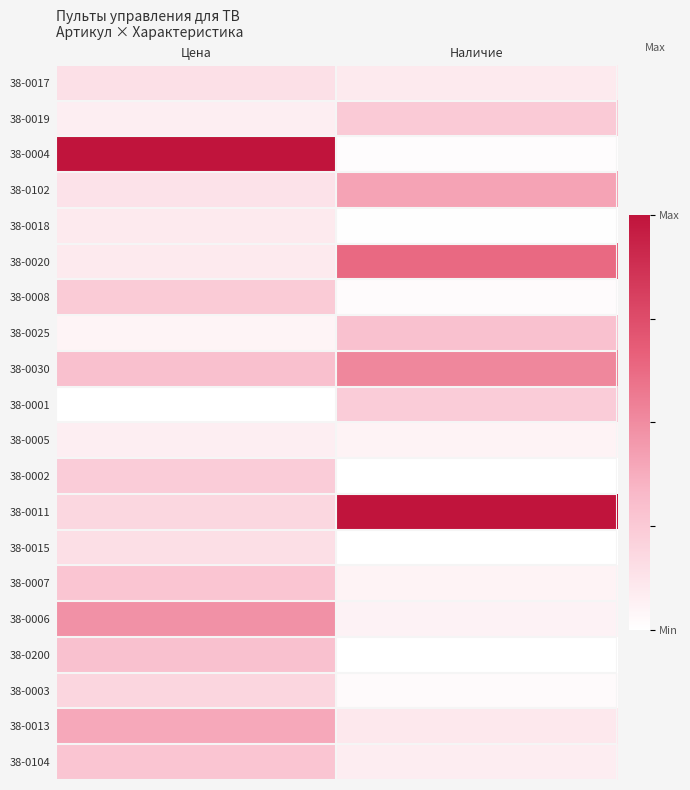

Reading left to right, extract all data points from this chart.

38-0017: Цена=0.1	Наличие=0.1
38-0019: Цена=0.1	Наличие=0.2
38-0004: Цена=1.0	Наличие=0.0
38-0102: Цена=0.1	Наличие=0.4
38-0018: Цена=0.1	Наличие=0.0
38-0020: Цена=0.1	Наличие=0.6
38-0008: Цена=0.2	Наличие=0.0
38-0025: Цена=0.1	Наличие=0.3
38-0030: Цена=0.3	Наличие=0.5
38-0001: Цена=0.0	Наличие=0.2
38-0005: Цена=0.1	Наличие=0.1
38-0002: Цена=0.2	Наличие=0.0
38-0011: Цена=0.2	Наличие=1.0
38-0015: Цена=0.2	Наличие=0.0
38-0007: Цена=0.3	Наличие=0.1
38-0006: Цена=0.5	Наличие=0.1
38-0200: Цена=0.3	Наличие=0.0
38-0003: Цена=0.2	Наличие=0.0
38-0013: Цена=0.4	Наличие=0.1
38-0104: Цена=0.3	Наличие=0.1